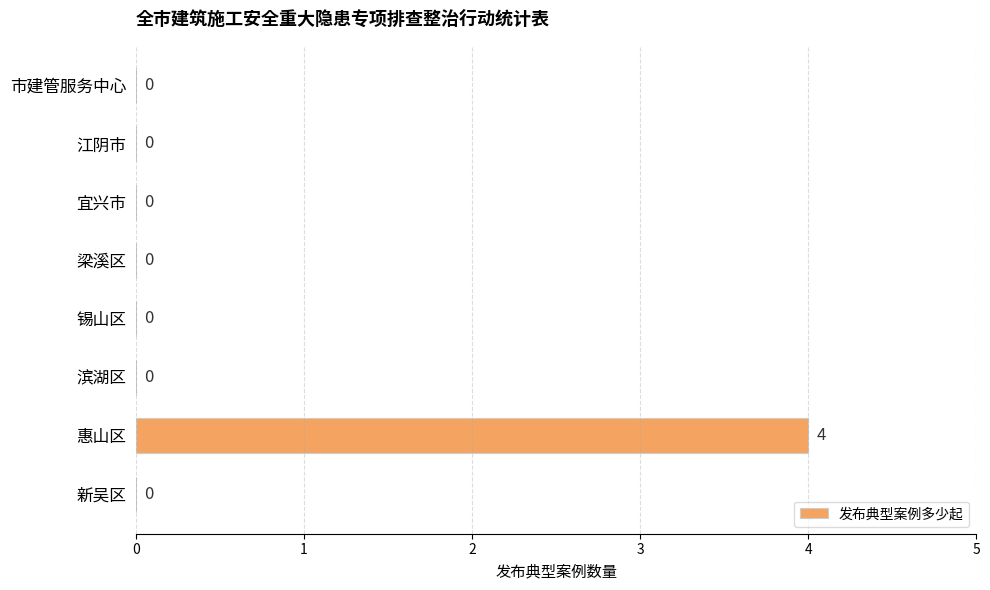

What is the maximum value shown in the chart?

4